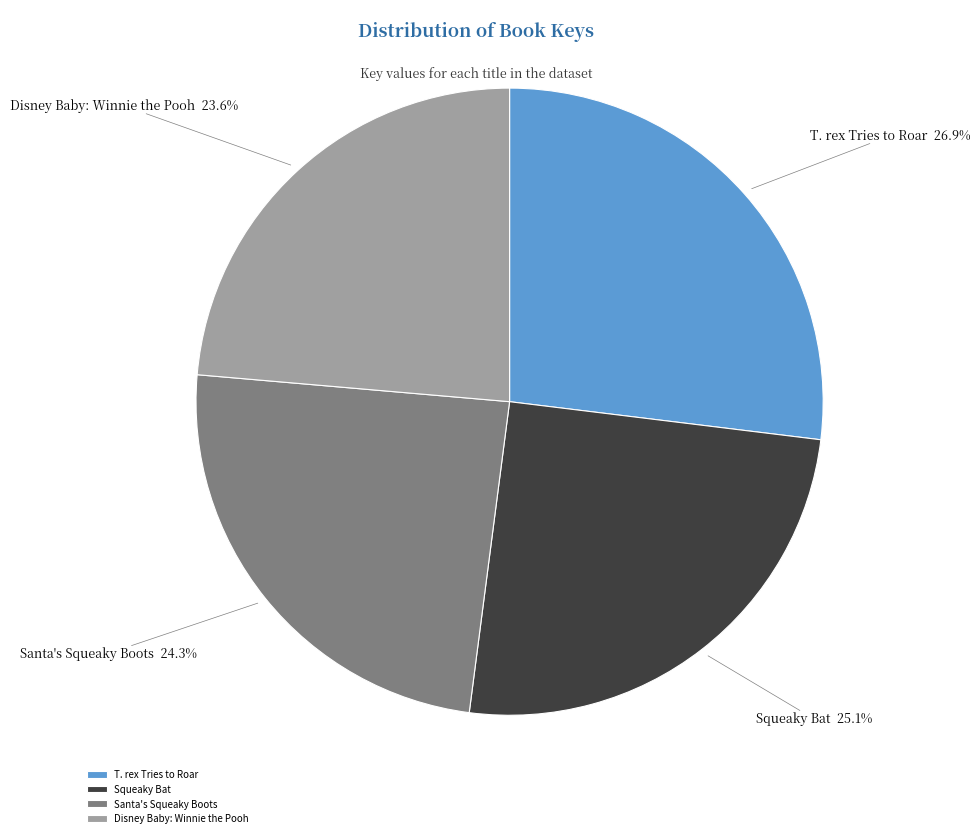

Count the number of slices in the pie.

4